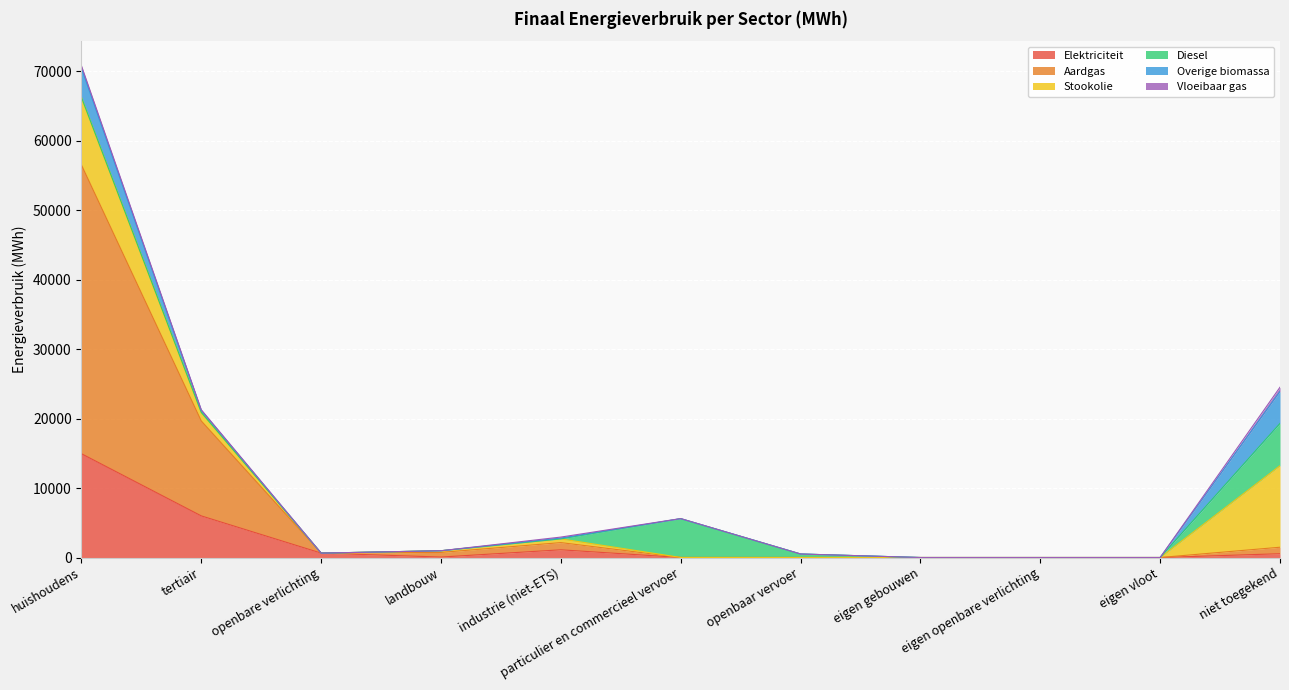

Between openbare verlichting and industrie (niet-ETS), which is larger?

industrie (niet-ETS)